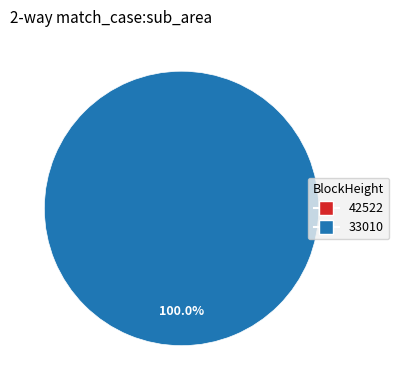

Which category has the biggest portion of the pie?

33010